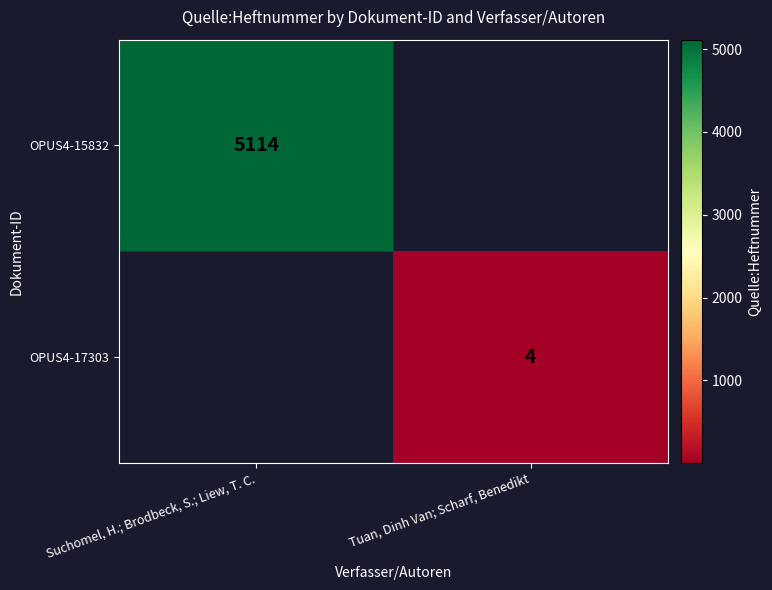

Is it true that OPUS4-15832 equals 5114 at Suchomel, H.; Brodbeck, S.; Liew, T. C.?

True